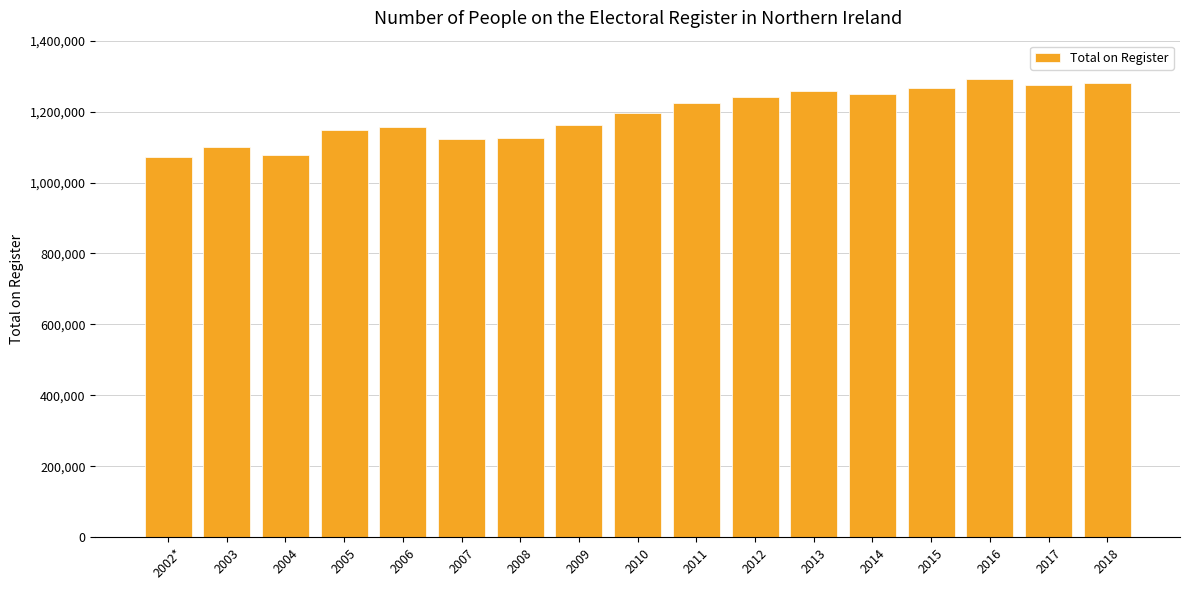

Which category has the highest value across all series?

2016